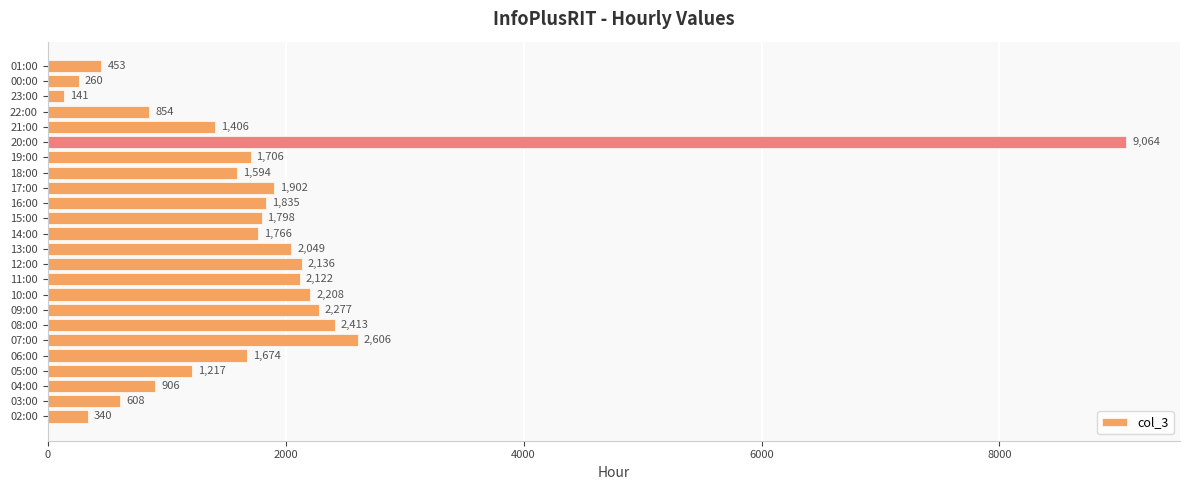

List the labels in order of value, largest first.

20:00, 07:00, 08:00, 09:00, 10:00, 12:00, 11:00, 13:00, 17:00, 16:00, 15:00, 14:00, 19:00, 06:00, 18:00, 21:00, 05:00, 04:00, 22:00, 03:00, 01:00, 02:00, 00:00, 23:00